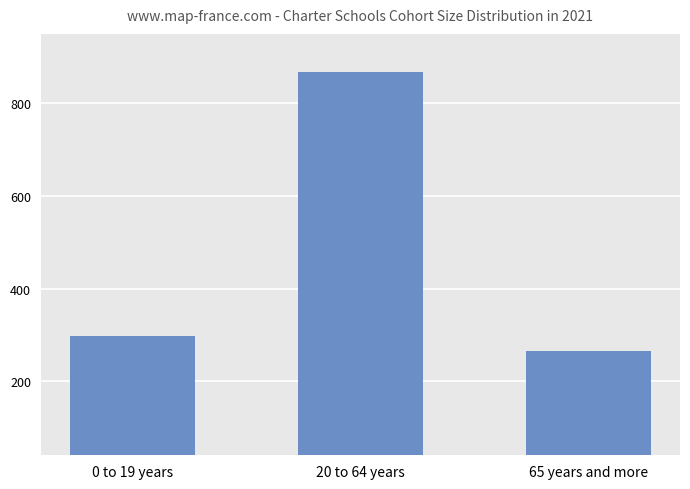

Are the bars grouped side by side (vs. stacked)?

No